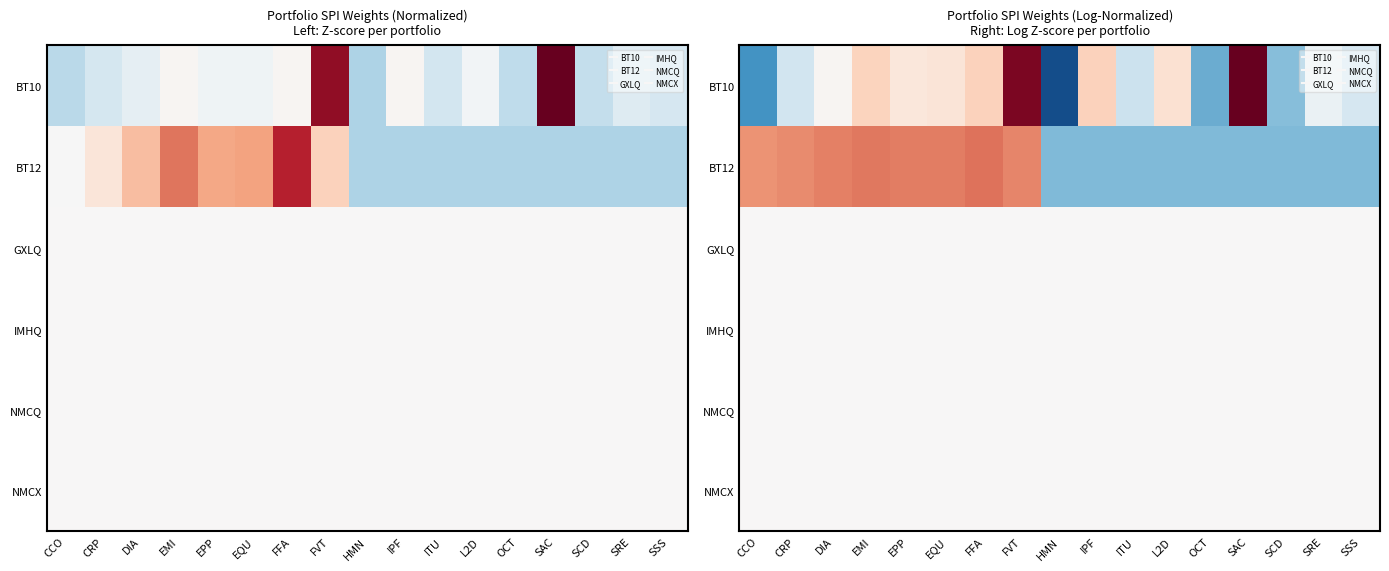

What is the spread (max minus min) of values at DIA?

1.1